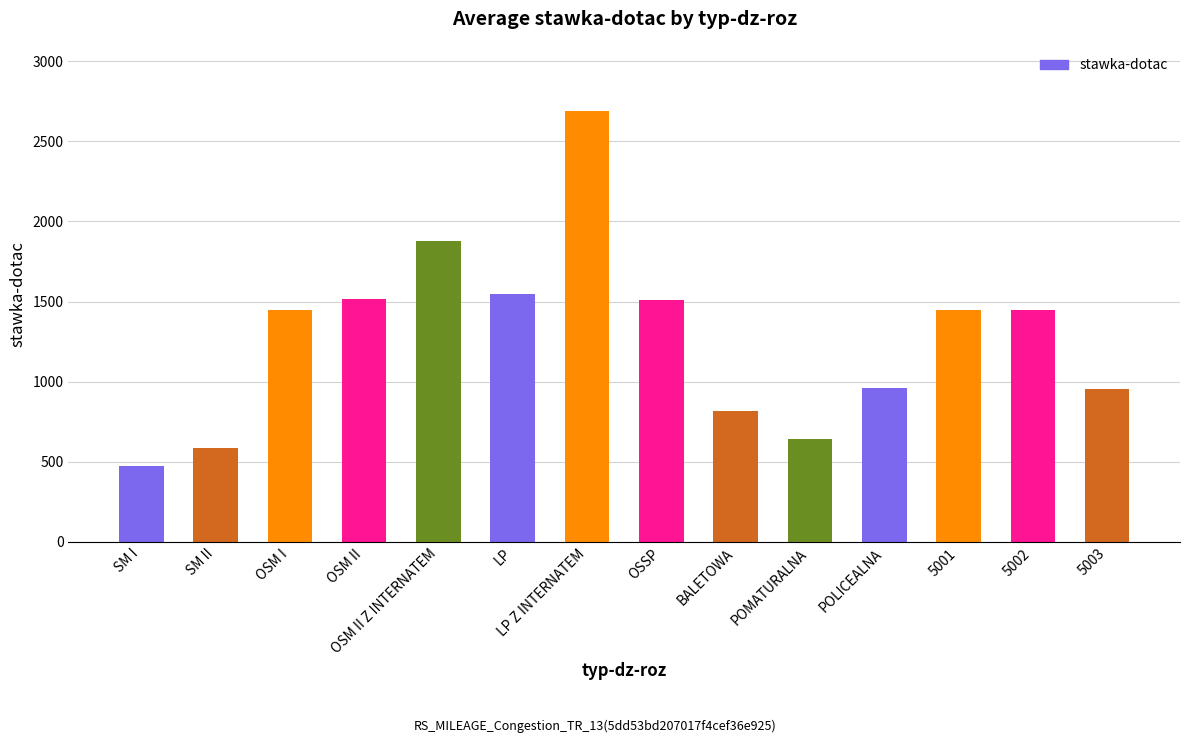

What is the change in value from LP Z INTERNATEM to OSSP?

-1181